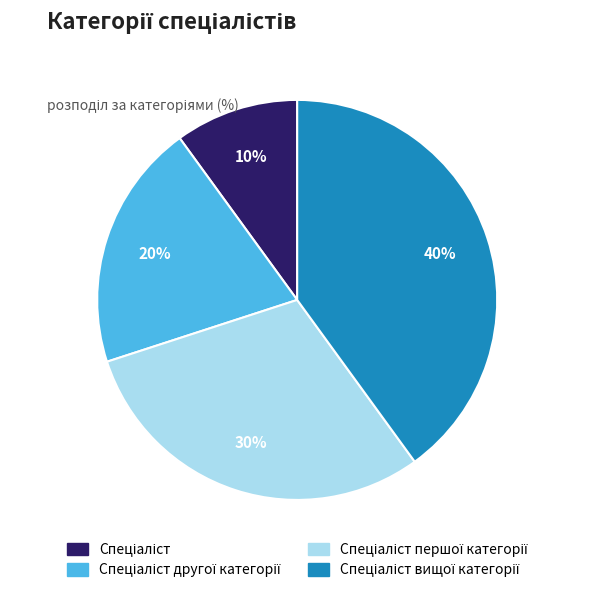

Does any single category account for the majority?

No